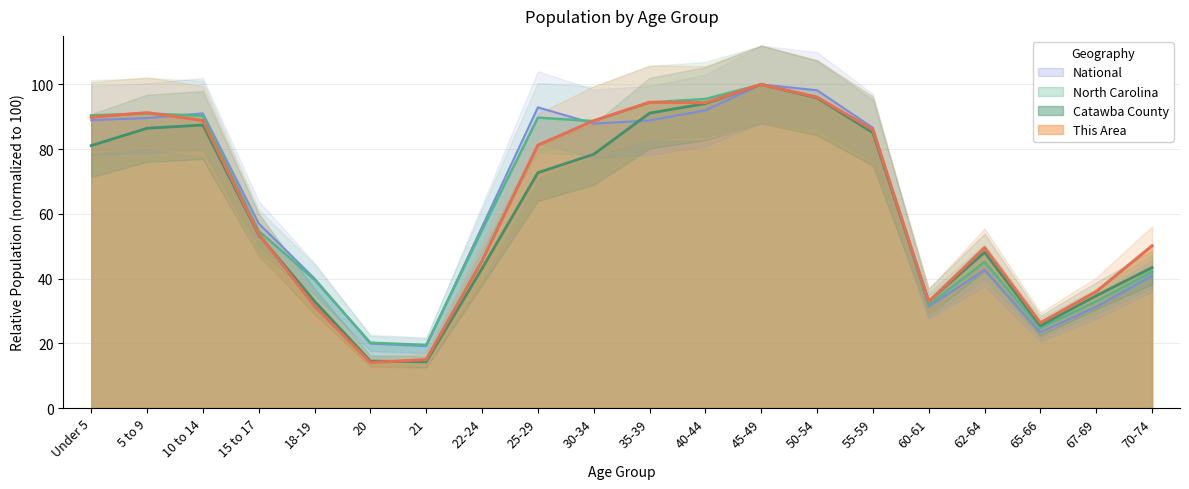

Where do National and This Area first cross each other?

5 to 9 and 10 to 14